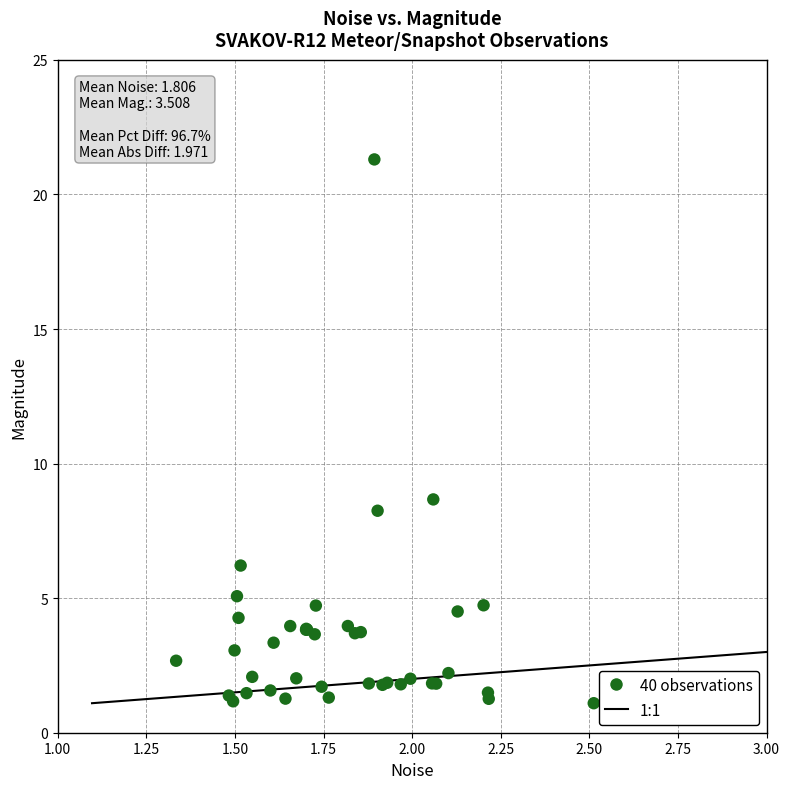

What Y value in the scatter plot is closest to 11?

8.7